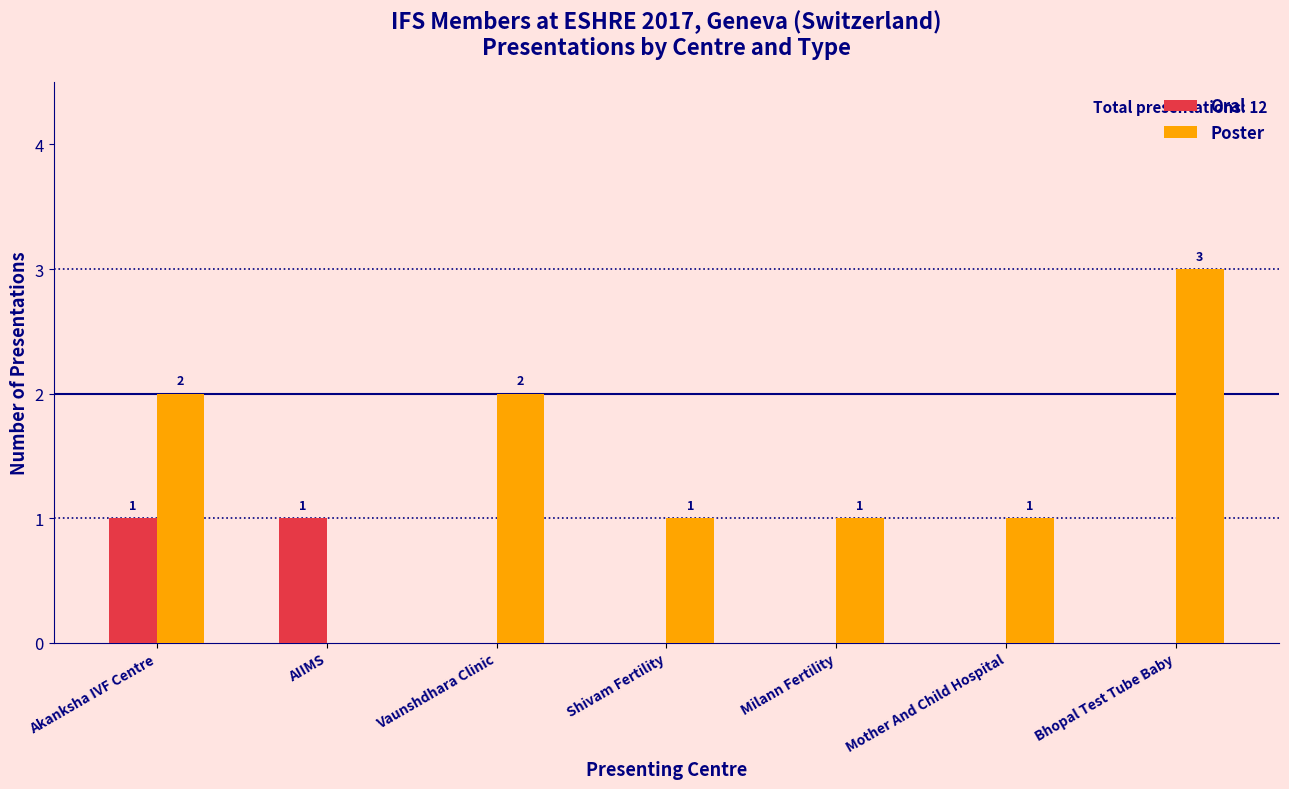

Reading right to left, what are all the values shown in this chart?

Oral: Bhopal Test Tube Baby=0	Mother And Child Hospital=0	Milann Fertility=0	Shivam Fertility=0	Vaunshdhara Clinic=0	AIIMS=1	Akanksha IVF Centre=1
Poster: Bhopal Test Tube Baby=3	Mother And Child Hospital=1	Milann Fertility=1	Shivam Fertility=1	Vaunshdhara Clinic=2	AIIMS=0	Akanksha IVF Centre=2